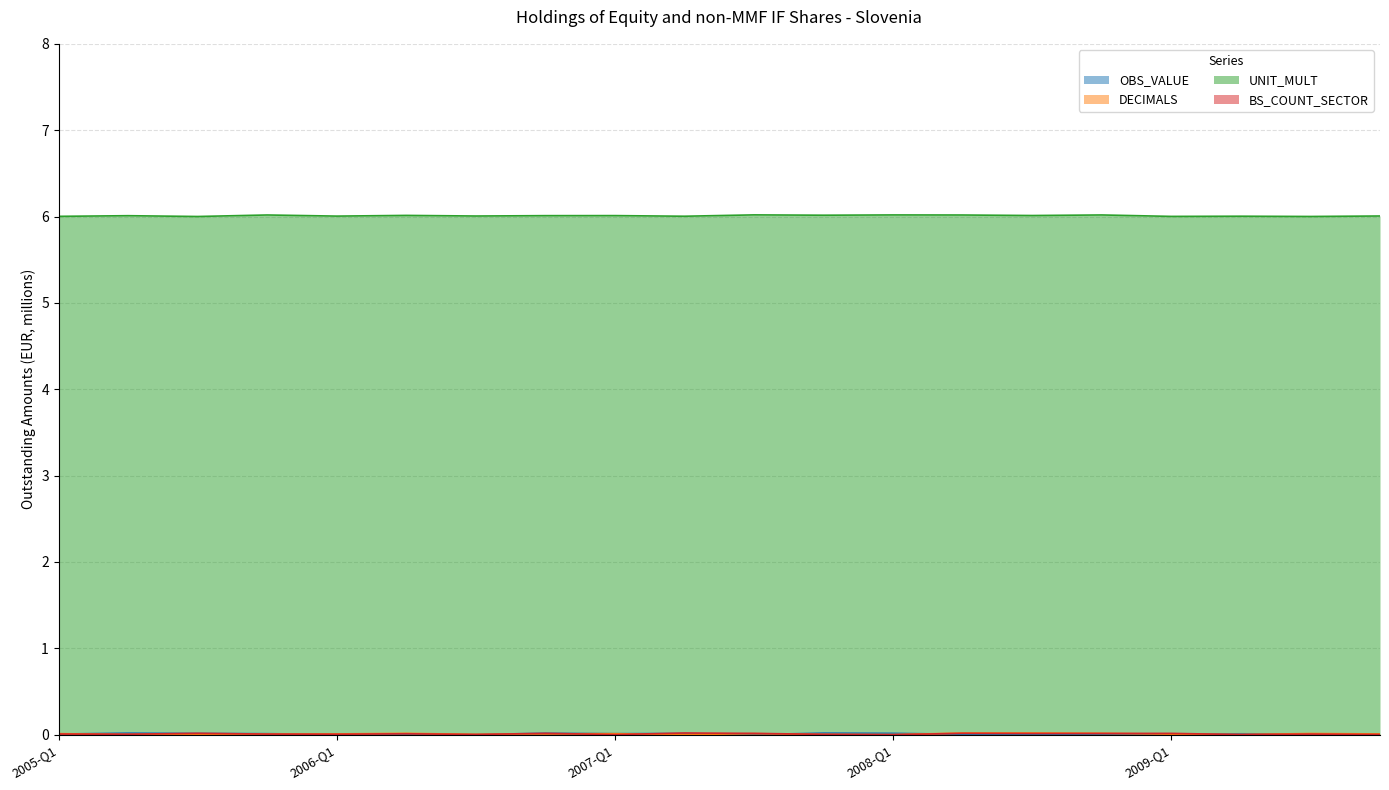

How many lines are shown in the chart?

4